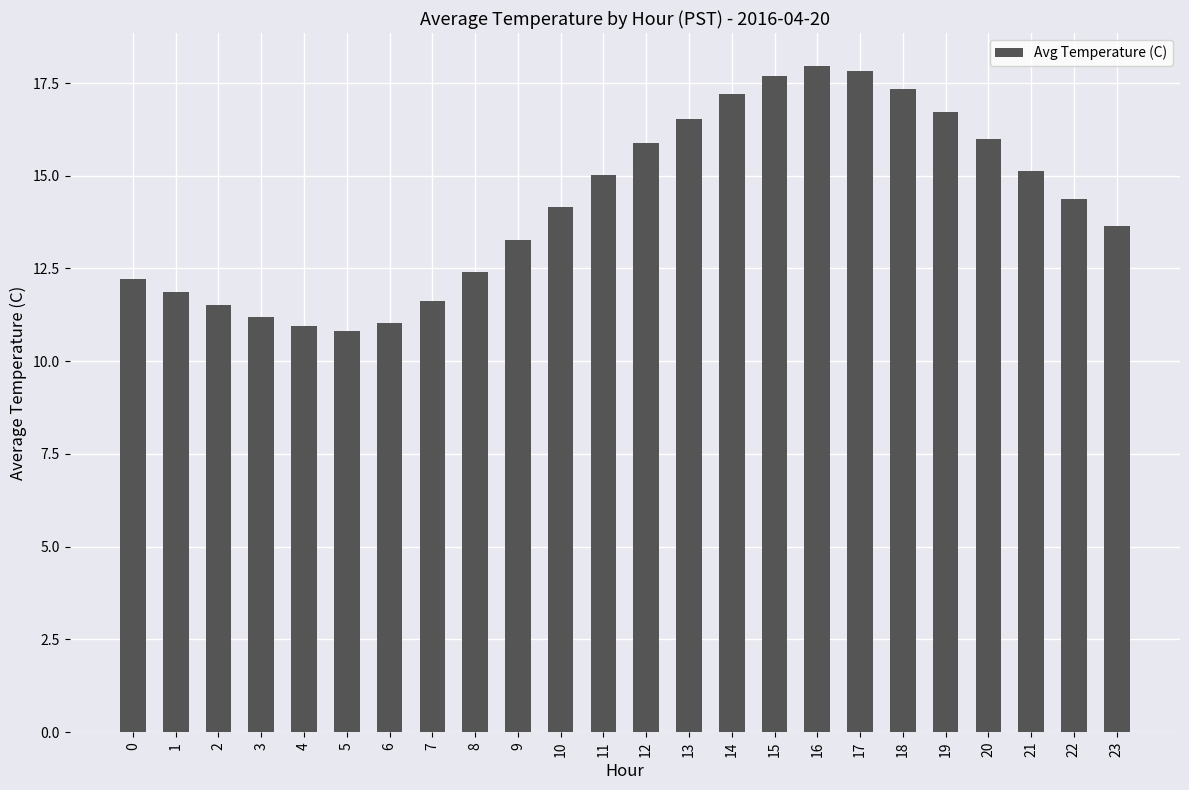

What is the smallest value displayed?

10.8